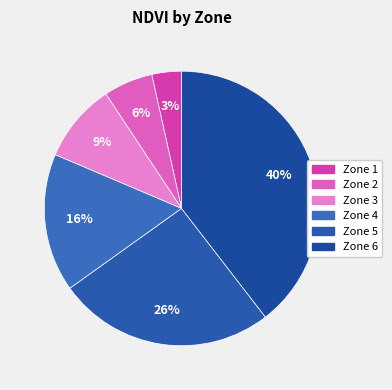

How many segments does this pie chart have?

6